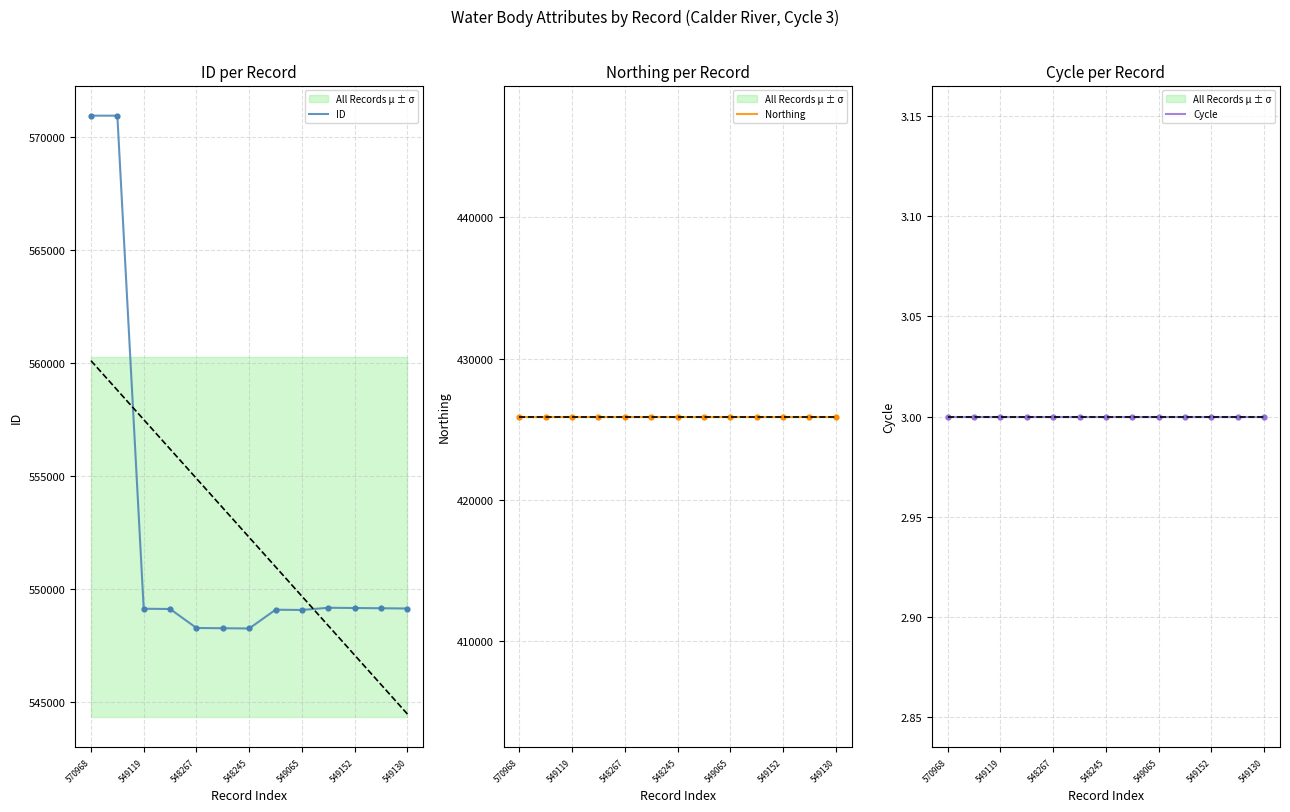

Which series contains the lowest Y value?

Cycle